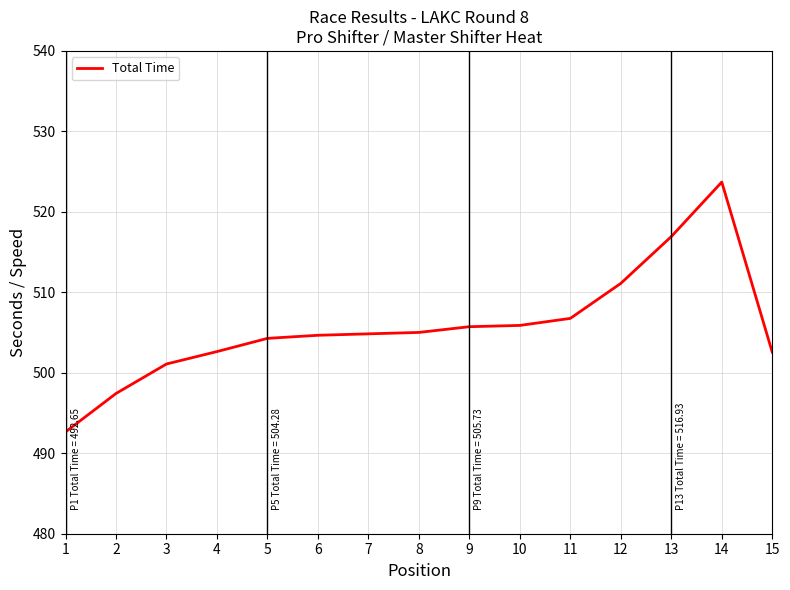

How many values exceed 504?

10